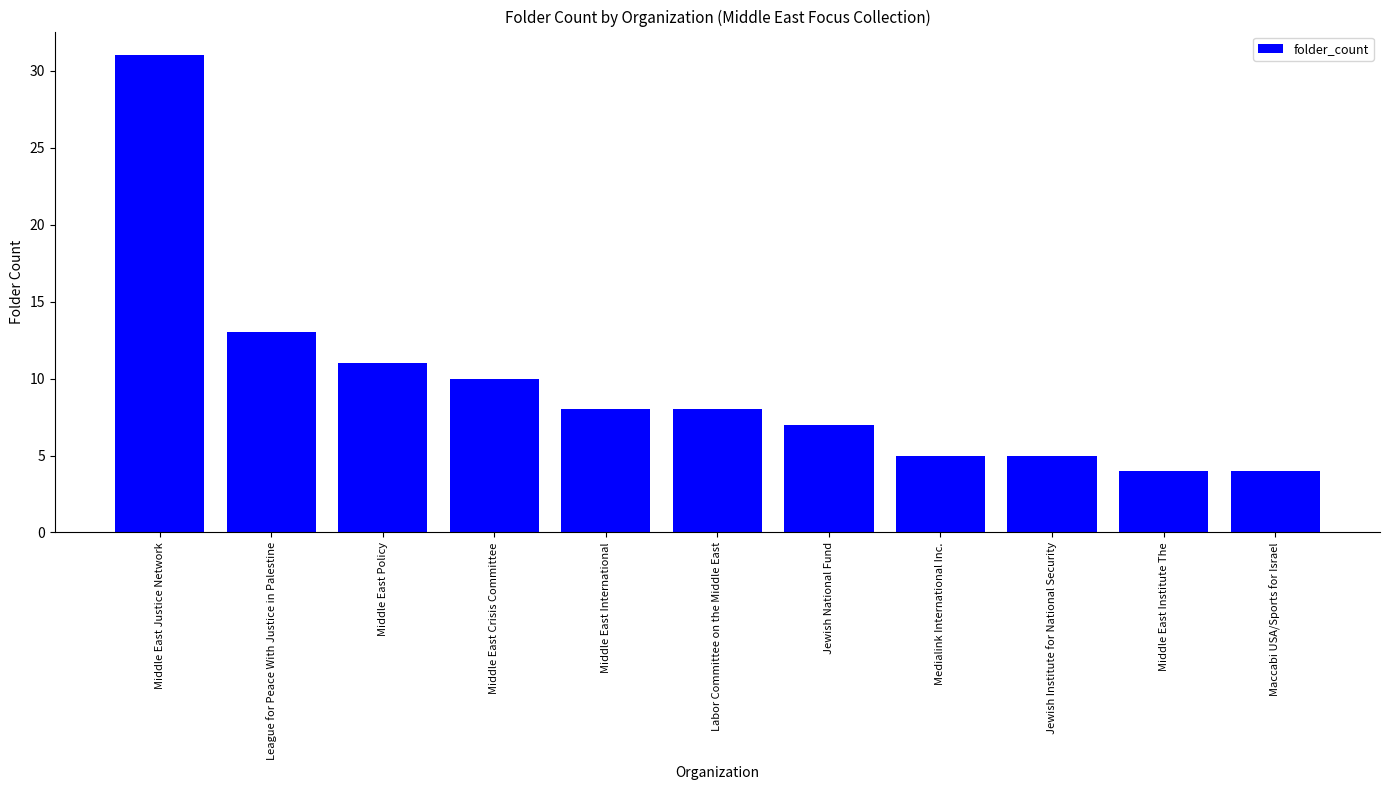

What position from the left is Middle East Institute The?

10